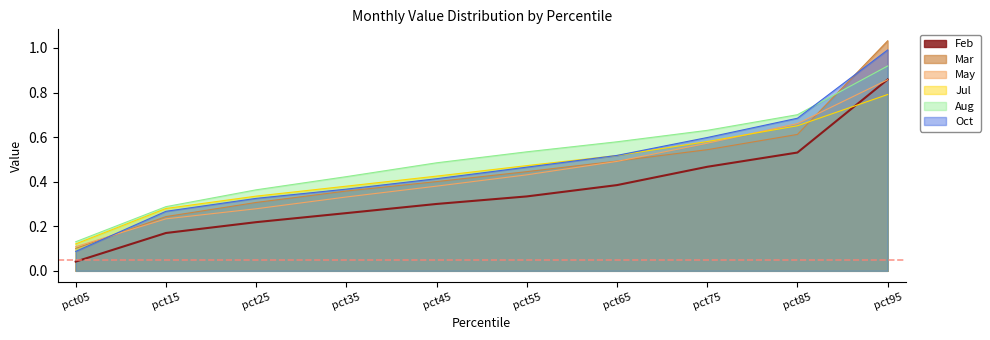

What is the total value across all series at pct55?

2.7